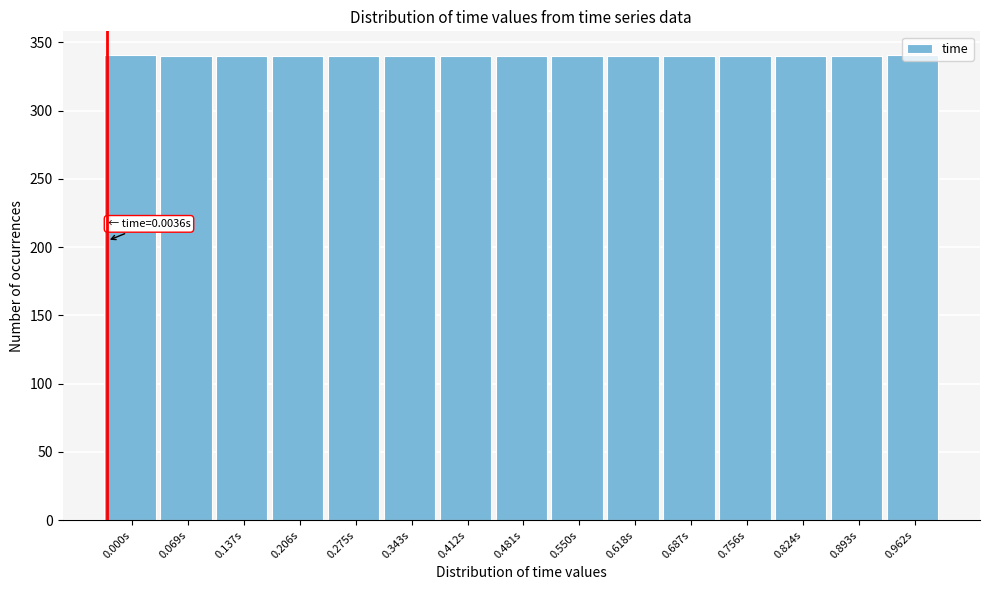

What is the ratio of the value at 0.275s to the value at 0.412s?

1.0